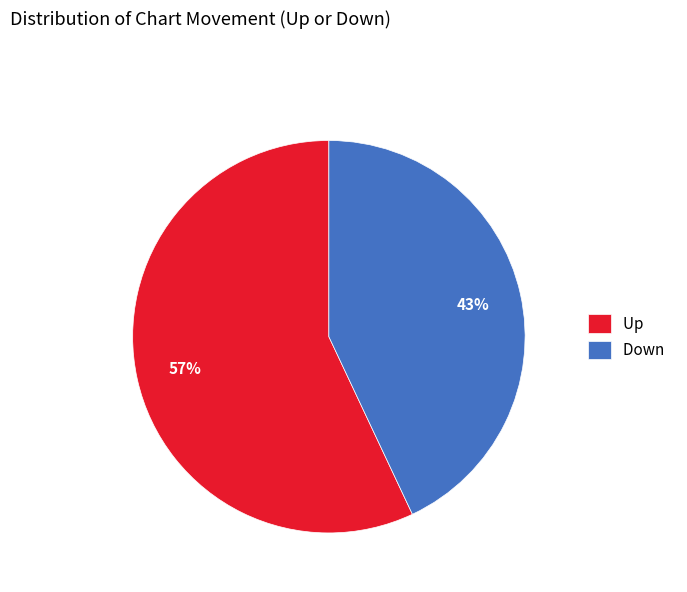

Rank the categories by value from lowest to highest.

Down, Up